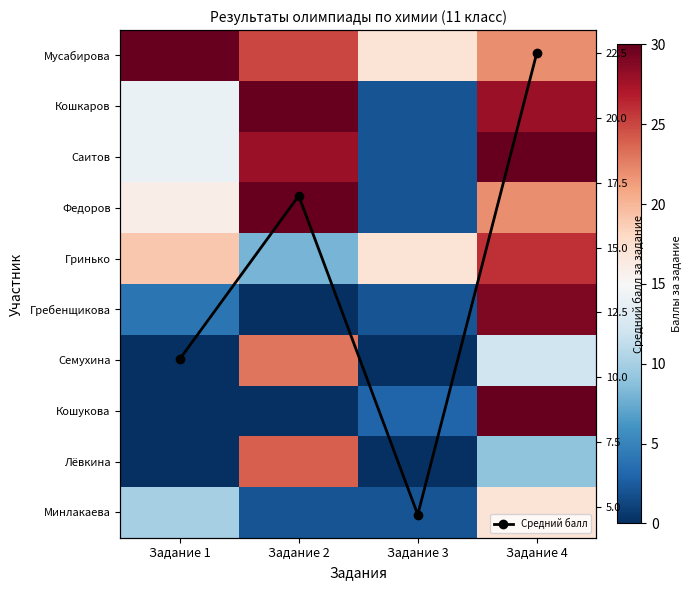

What is the value of the Средний балл point at the 3rd from the left?

4.7